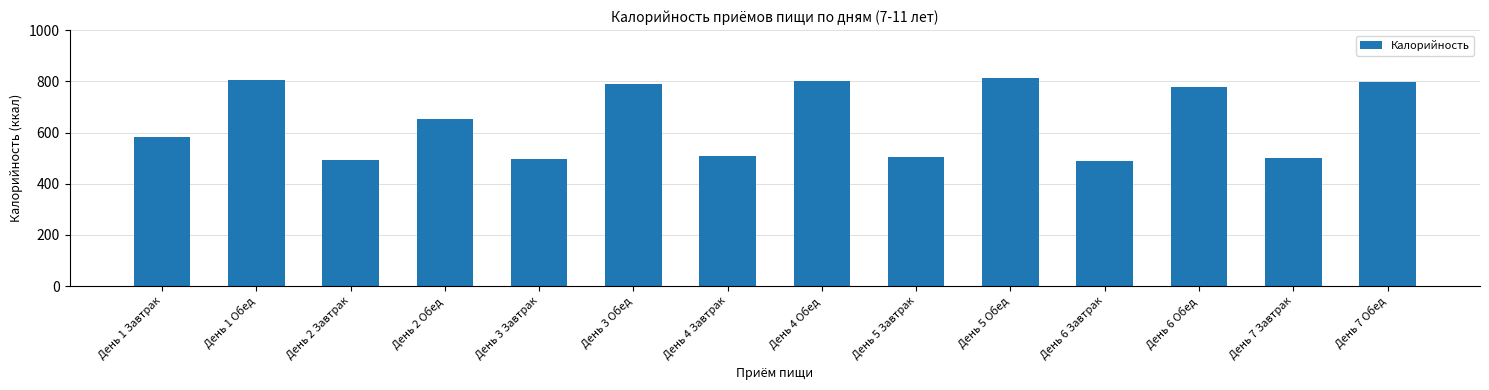

Read the value at День 4 Завтрак.

510